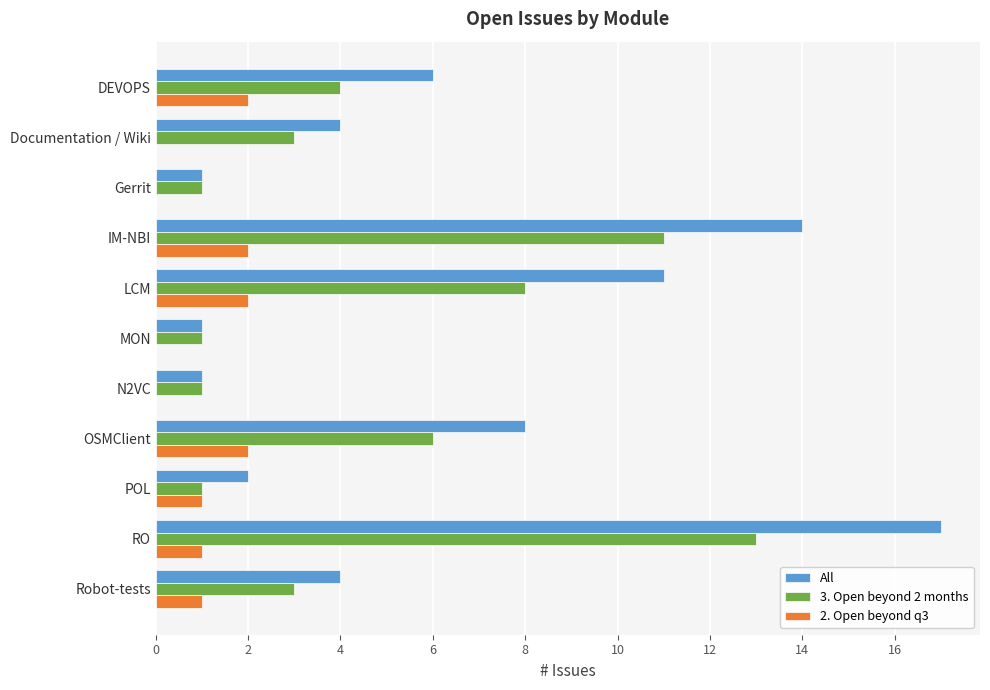

What is the maximum value shown in the chart?

17